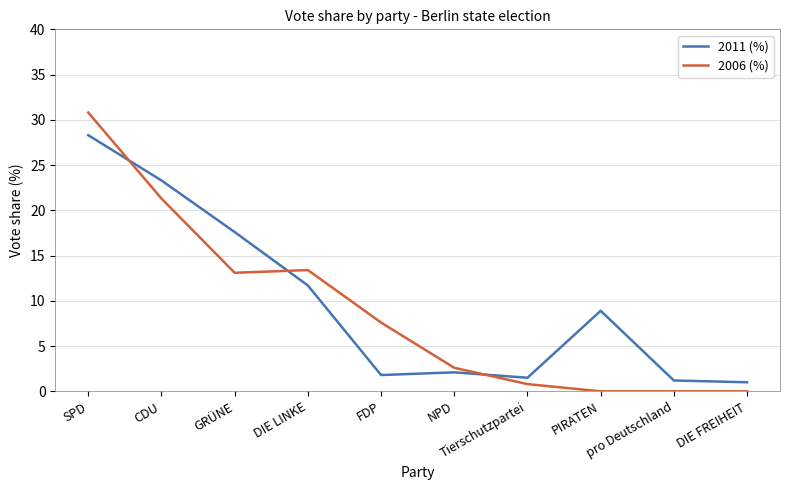

What position from the right is pro Deutschland?

2